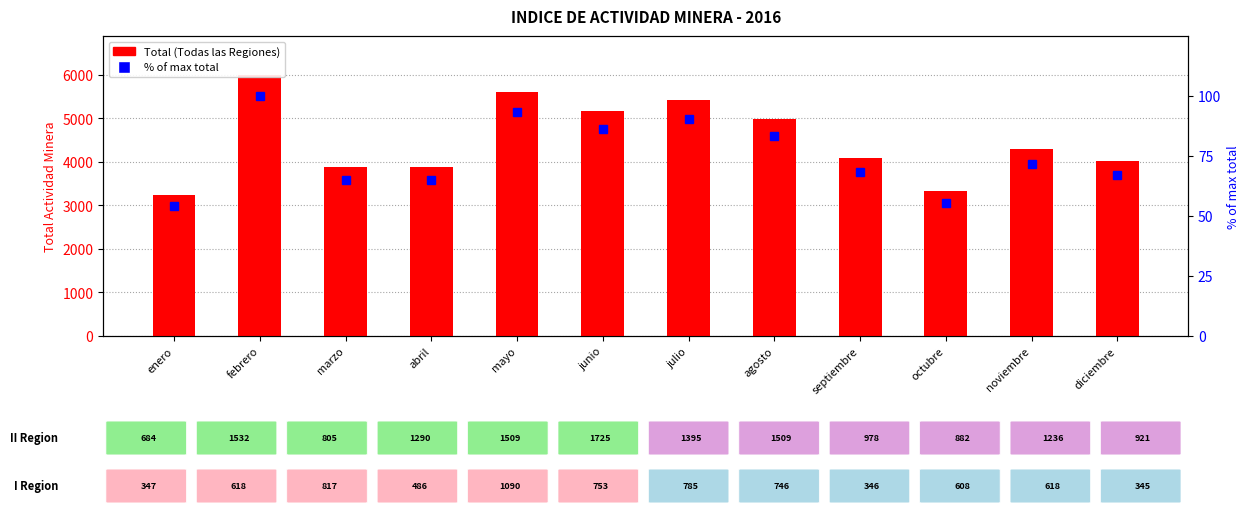

Rank the series by their maximum value, from highest to lowest.

Total (Todas las Regiones), % of max total